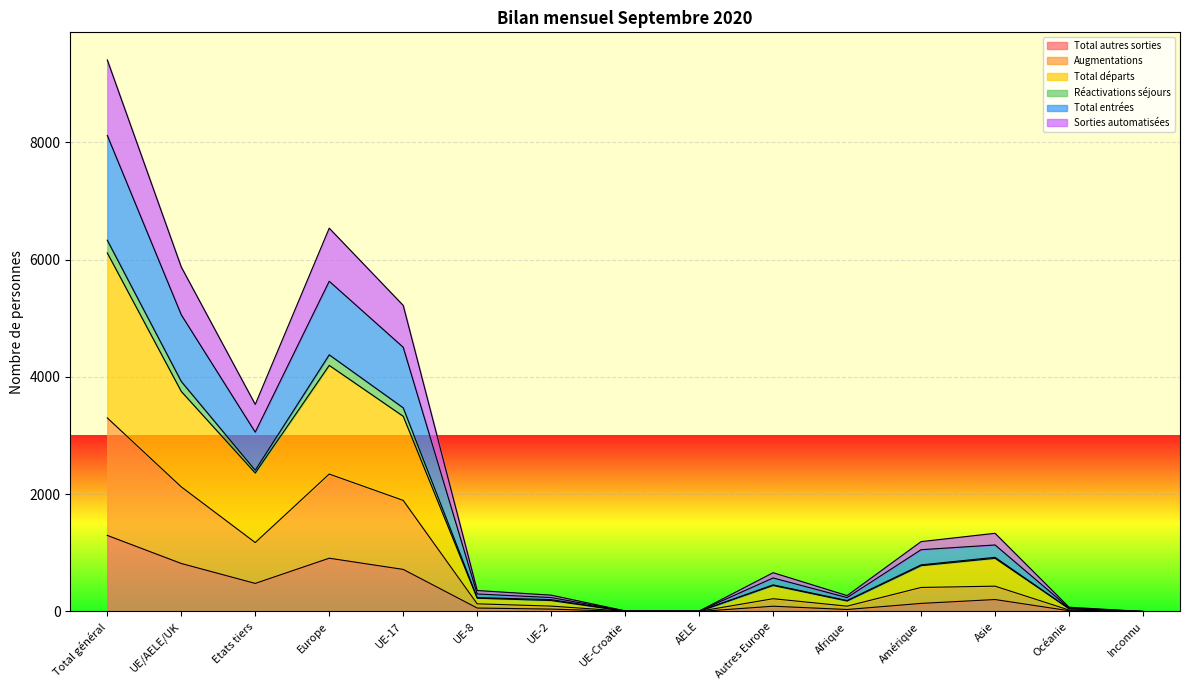

What is the label of the 12th point from the left?

Amérique